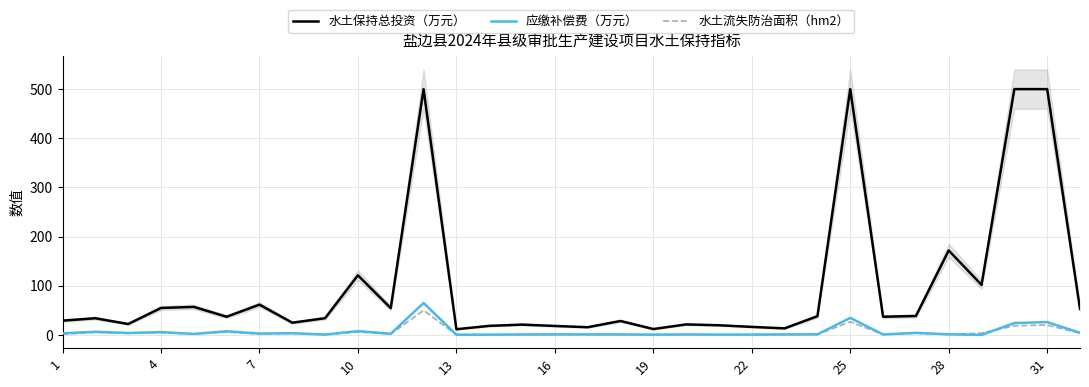

What is the value of the 应缴补偿费（万元） point at the 18th from the left?

0.9